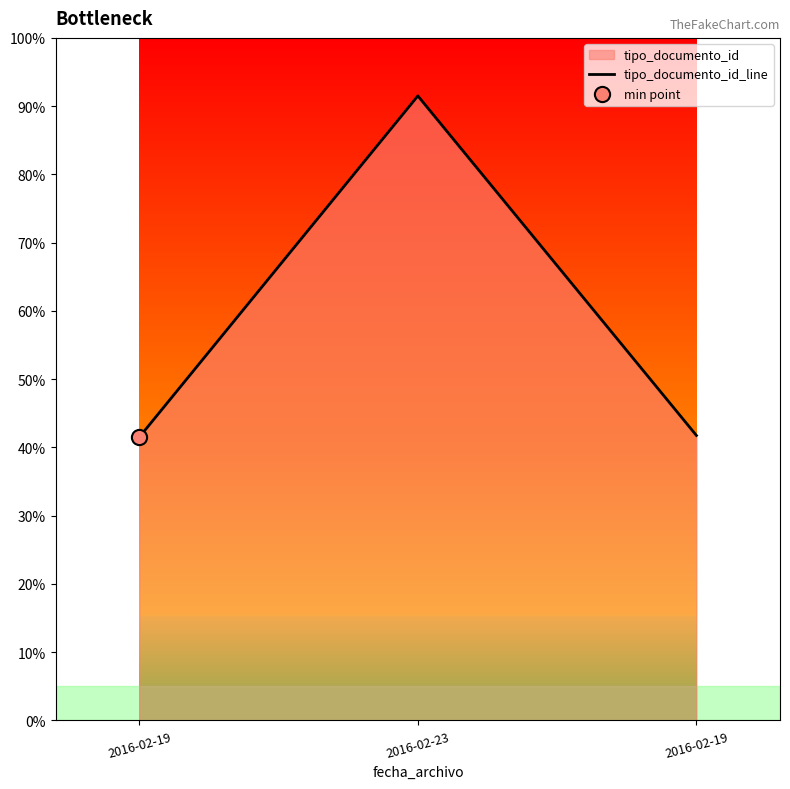

Approximately how many times larger is the value at 2016-02-23 compared to 2016-02-19?

2.2